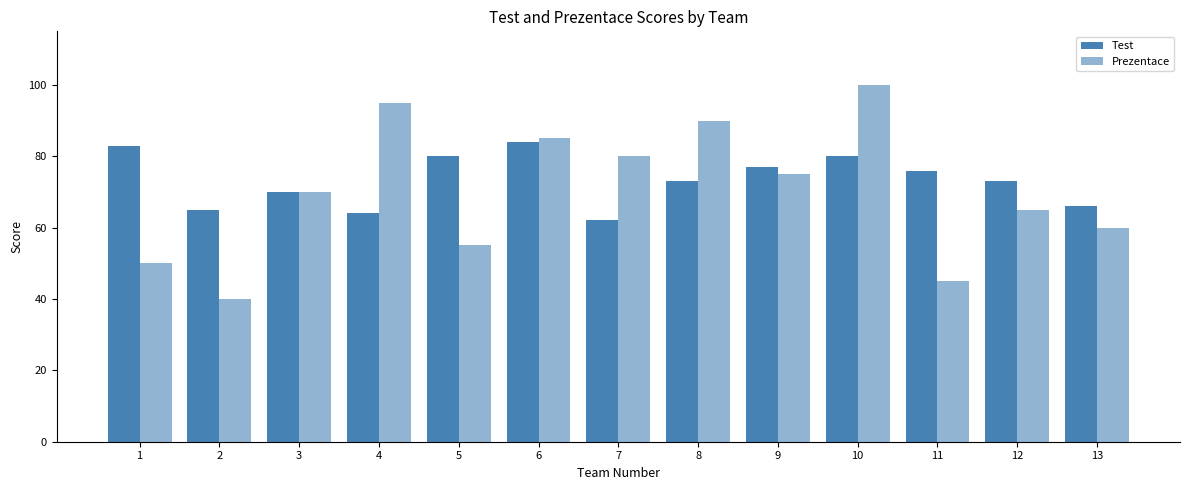

What is the spread (max minus min) of values at 8?

17